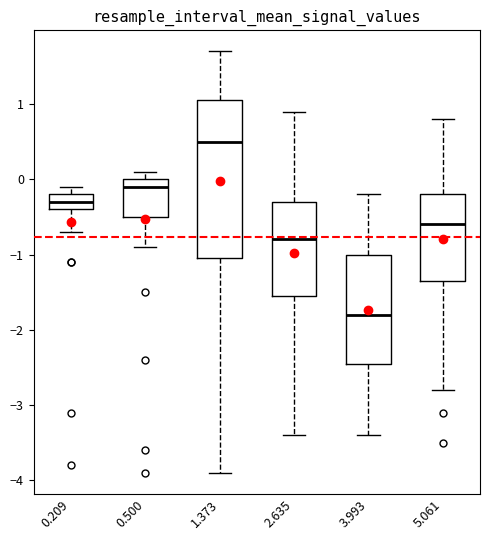

Reading left to right, transcribe this box plot: for each box, give where its median line is, the range the box spans, and where its two whiskers end, as read against the y-axis. The values are not printed on the chart, so give them approximately, as read against the axis.

0.209: median -0.3, box -0.4 to -0.2, whiskers -0.7 to -0.1
0.500: median -0.1, box -0.5 to 0.0, whiskers -0.9 to 0.1
1.373: median 0.5, box -1.0 to 1.1, whiskers -3.9 to 1.7
2.635: median -0.8, box -1.5 to -0.3, whiskers -3.4 to 0.9
3.993: median -1.8, box -2.4 to -1.0, whiskers -3.4 to -0.2
5.061: median -0.6, box -1.3 to -0.2, whiskers -2.8 to 0.8